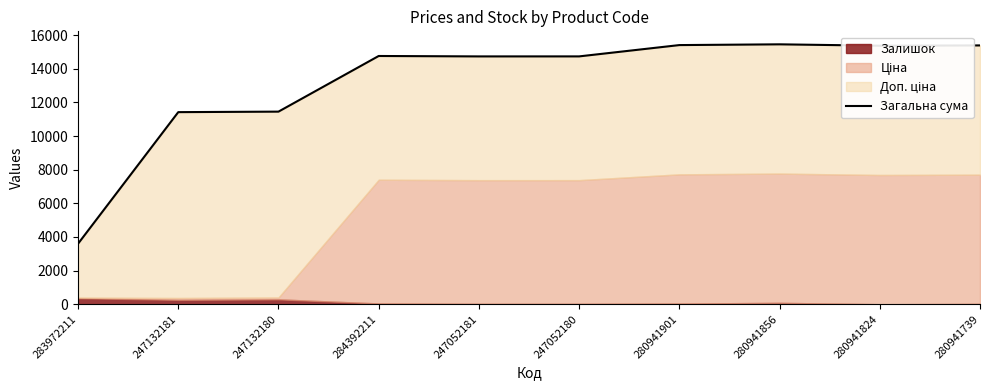

At which label does the data first exceed 14765?

284392211